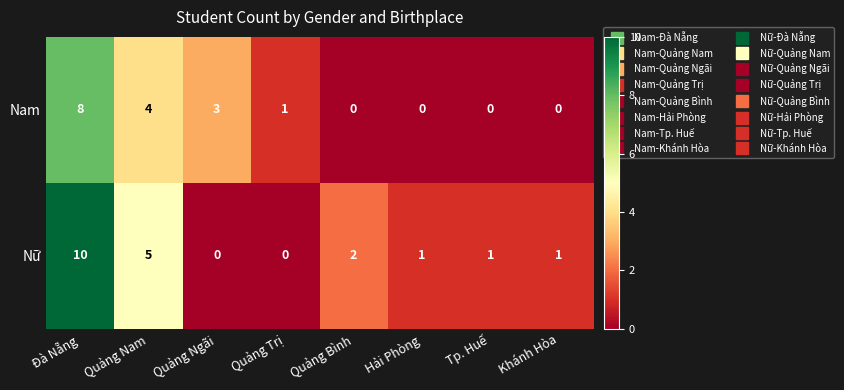

Reading left to right, list all the values displayed in this chart.

Nam: 8	4	3	1	0	0	0	0
Nữ: 10	5	0	0	2	1	1	1